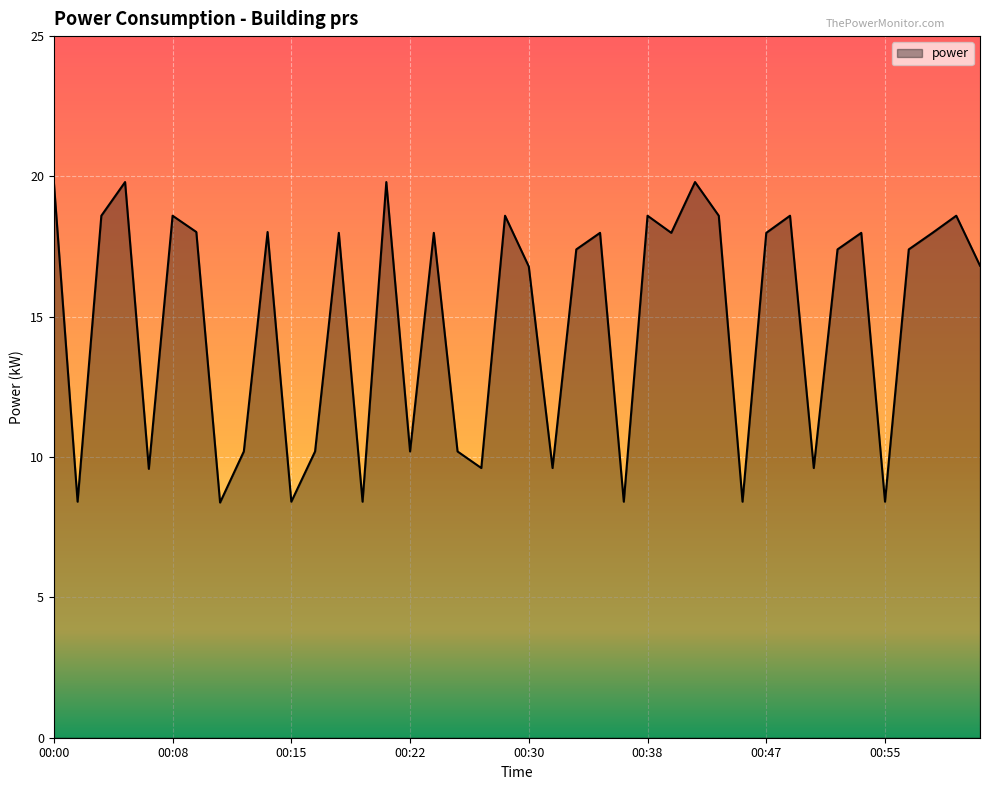

What is the difference between the maximum and minimum values?

11.4